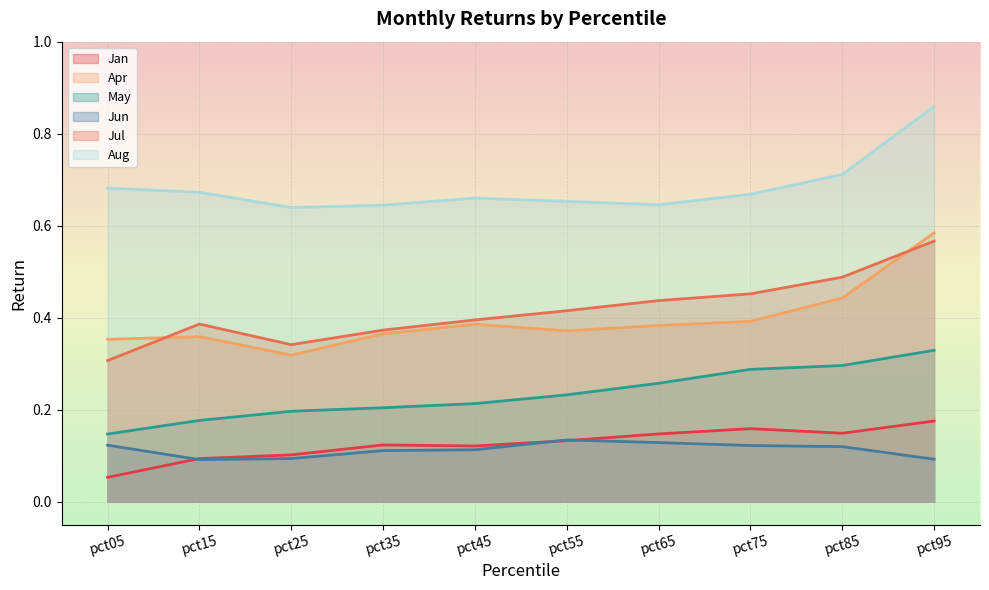

What are all the series names shown in the legend?

Jan, Apr, May, Jun, Jul, Aug